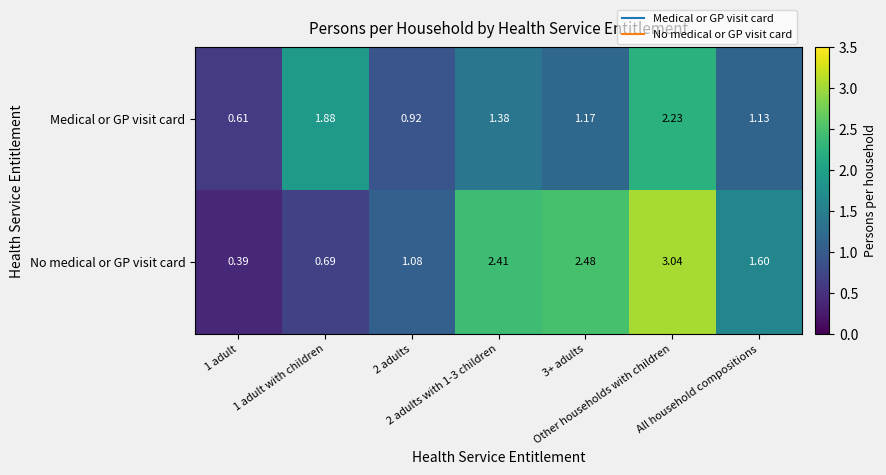

Which series has the widest spread of values?

No medical or GP visit card